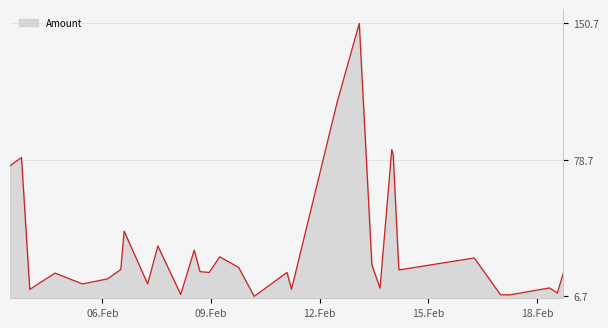

What is the greatest value displayed?

150.6